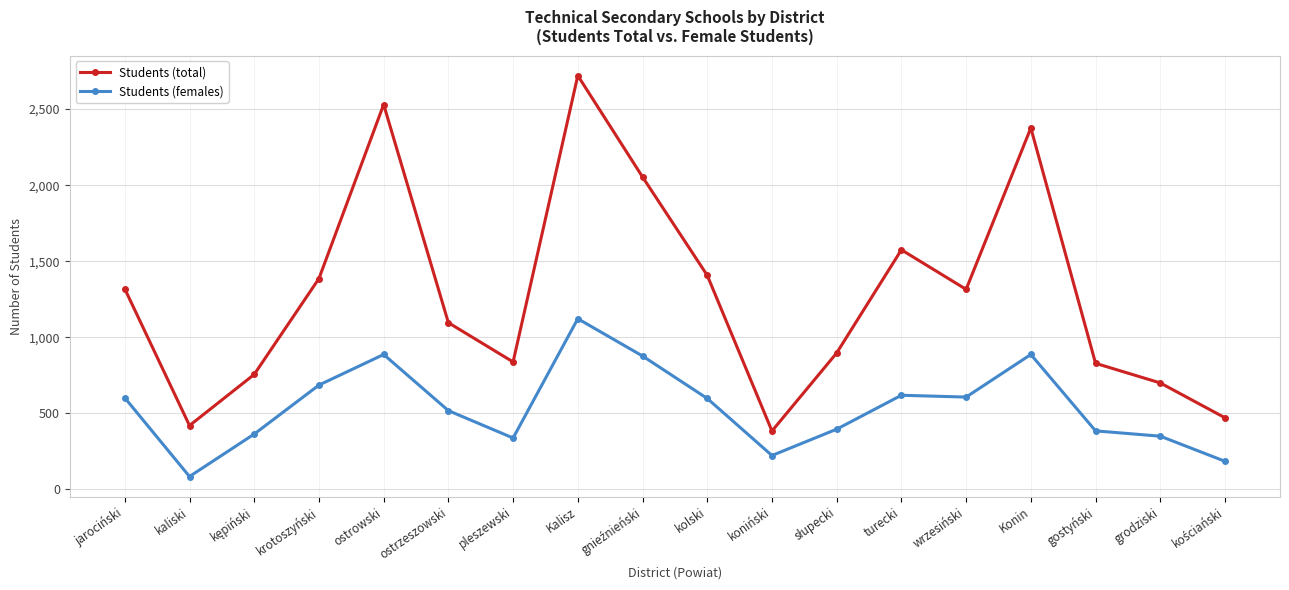

Is it true that Students (total) equals 2376 at Konin?

True